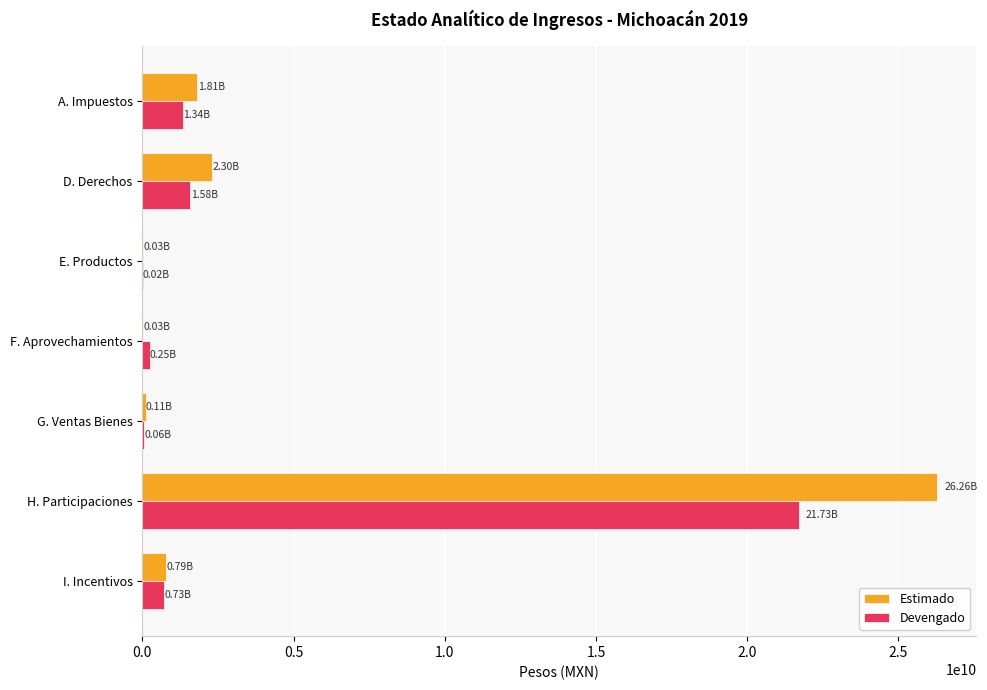

Which series has the largest range (max minus min)?

Estimado